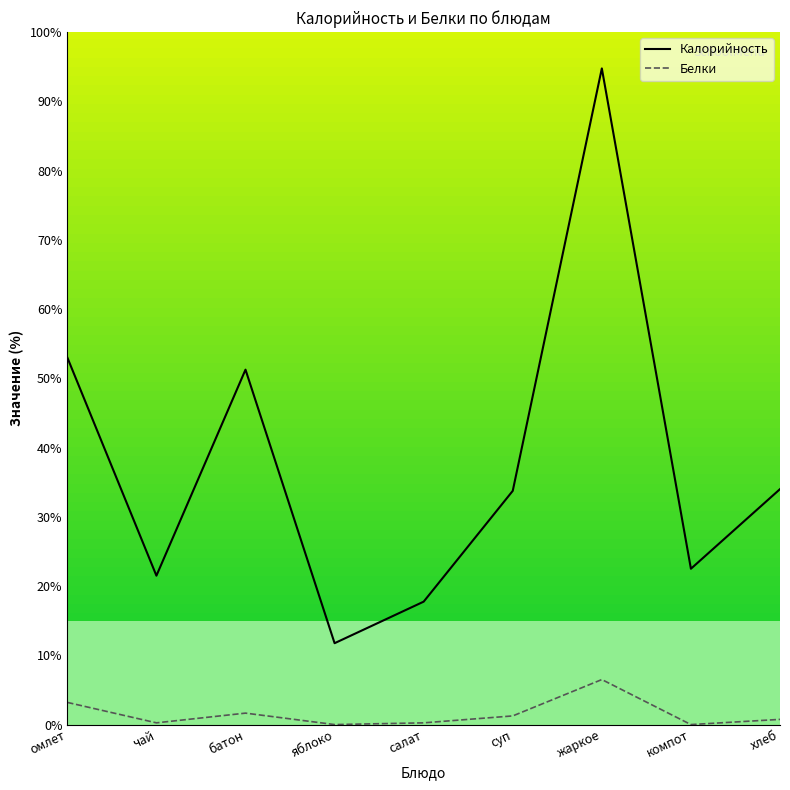

At which category does Калорийность reach its first local peak?

батон